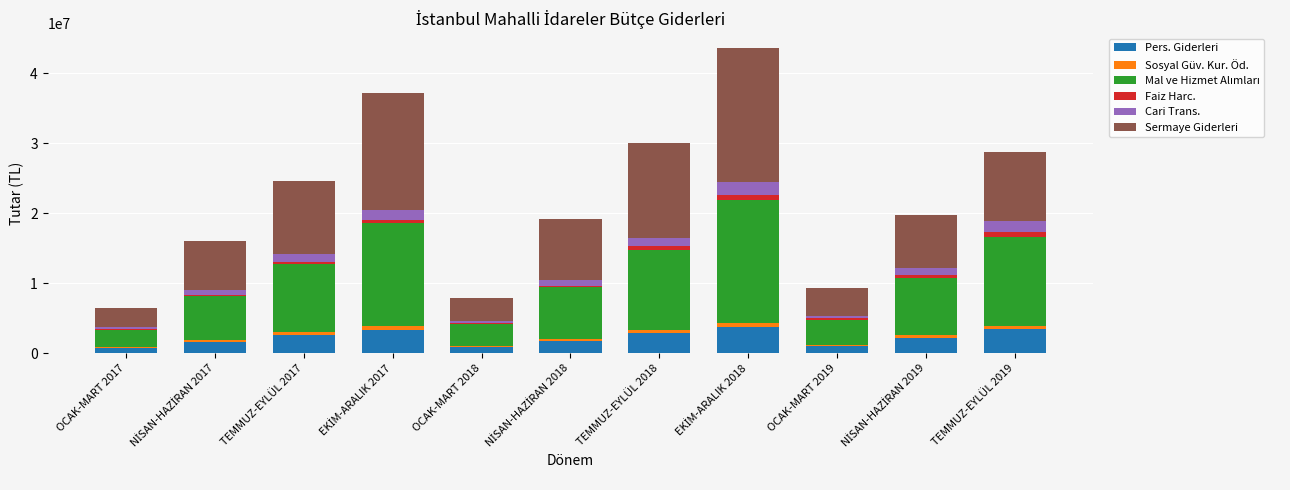

True or false: Pers. Giderleri has a value of 1046064 at OCAK-MART 2019.

True